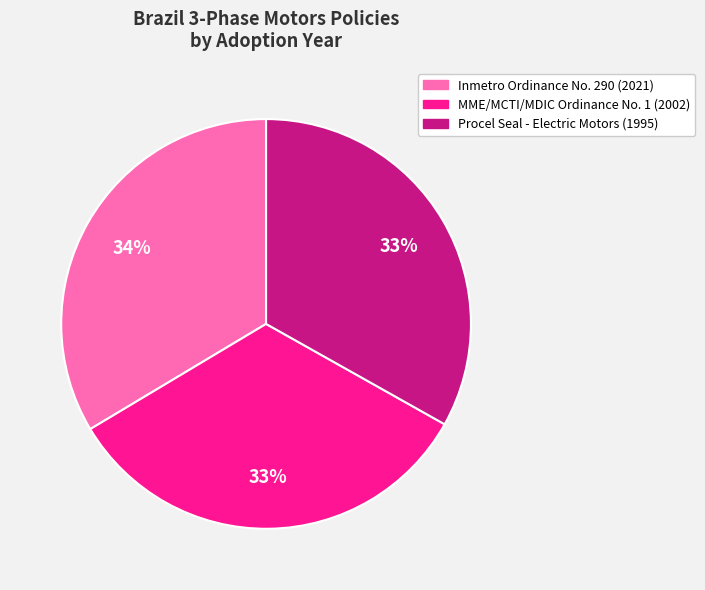

To the nearest percent, what is the combined percentage of MME/MCTI/MDIC Ordinance No. 1 (2002) and Procel Seal - Electric Motors (1995)?

66%